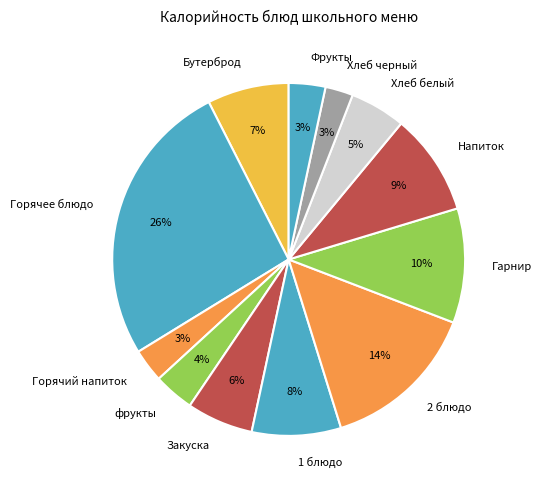

True or false: Фрукты accounts for 3% of the total.

True